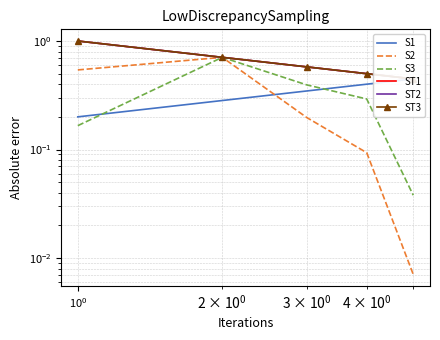

The value of S3 at $\mathdefault{10^{-2}}$ is 0.3. True or false?

False